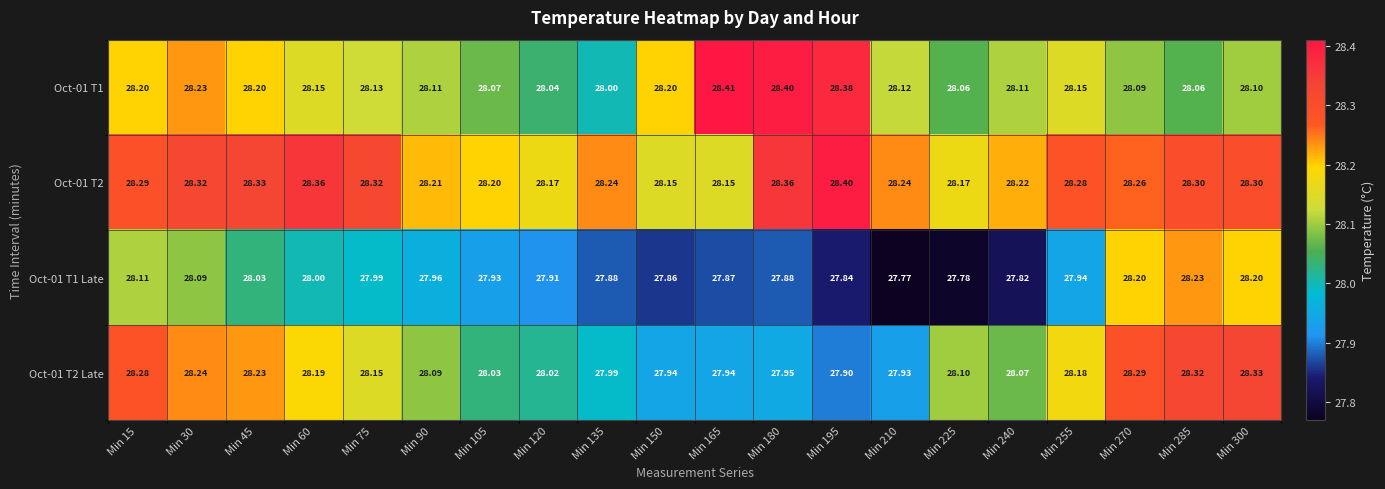

Reading right to left, transcribe all the data shown in this chart.

Oct-01 T1: Min 300=28.1	Min 285=28.1	Min 270=28.1	Min 255=28.1	Min 240=28.1	Min 225=28.1	Min 210=28.1	Min 195=28.4	Min 180=28.4	Min 165=28.4	Min 150=28.2	Min 135=28.0	Min 120=28.0	Min 105=28.1	Min 90=28.1	Min 75=28.1	Min 60=28.1	Min 45=28.2	Min 30=28.2	Min 15=28.2
Oct-01 T2: Min 300=28.3	Min 285=28.3	Min 270=28.3	Min 255=28.3	Min 240=28.2	Min 225=28.2	Min 210=28.2	Min 195=28.4	Min 180=28.4	Min 165=28.1	Min 150=28.1	Min 135=28.2	Min 120=28.2	Min 105=28.2	Min 90=28.2	Min 75=28.3	Min 60=28.4	Min 45=28.3	Min 30=28.3	Min 15=28.3
Oct-01 T1 Late: Min 300=28.2	Min 285=28.2	Min 270=28.2	Min 255=27.9	Min 240=27.8	Min 225=27.8	Min 210=27.8	Min 195=27.8	Min 180=27.9	Min 165=27.9	Min 150=27.9	Min 135=27.9	Min 120=27.9	Min 105=27.9	Min 90=28.0	Min 75=28.0	Min 60=28.0	Min 45=28.0	Min 30=28.1	Min 15=28.1
Oct-01 T2 Late: Min 300=28.3	Min 285=28.3	Min 270=28.3	Min 255=28.2	Min 240=28.1	Min 225=28.1	Min 210=27.9	Min 195=27.9	Min 180=27.9	Min 165=27.9	Min 150=27.9	Min 135=28.0	Min 120=28.0	Min 105=28.0	Min 90=28.1	Min 75=28.1	Min 60=28.2	Min 45=28.2	Min 30=28.2	Min 15=28.3